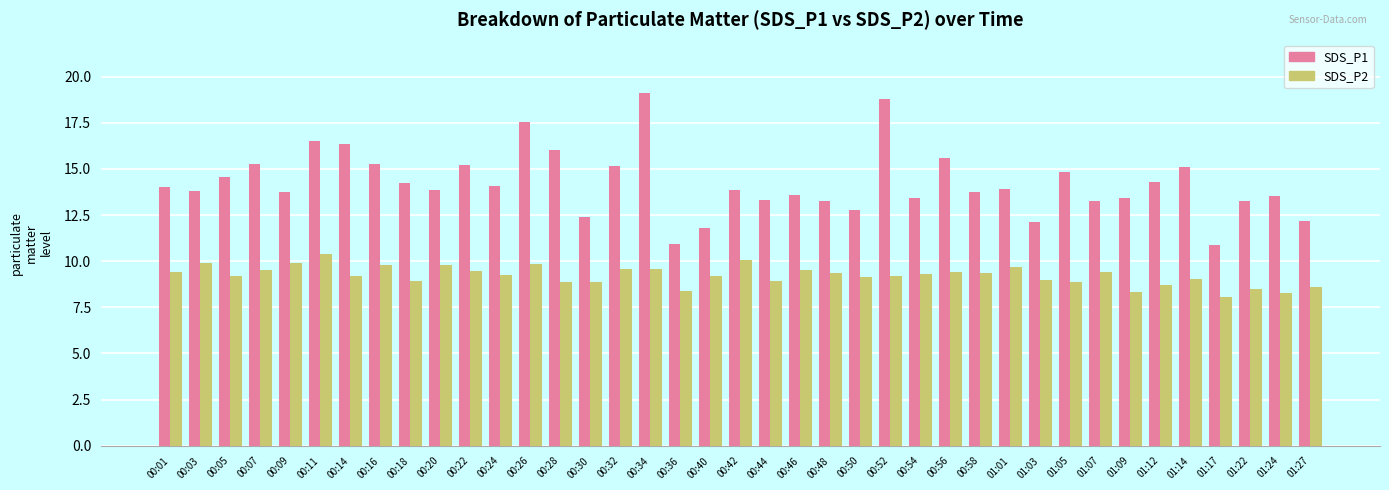

Which label corresponds to the smallest value in the chart?

01:17